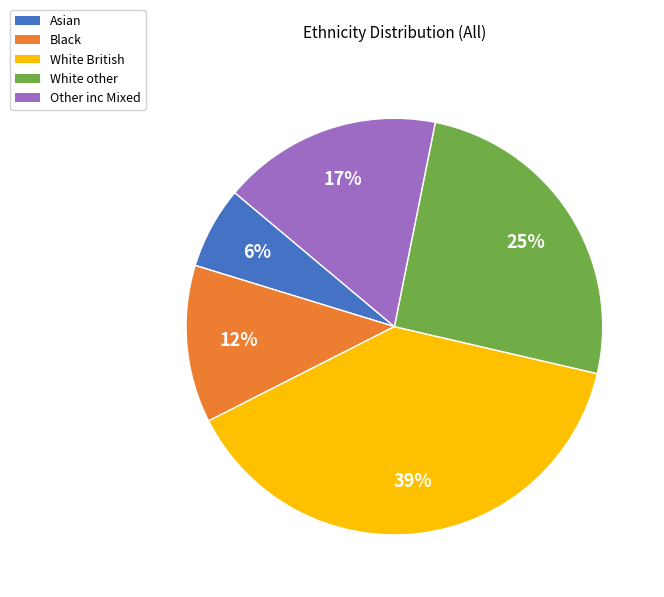

Is it true that White British is 39% of the pie?

True